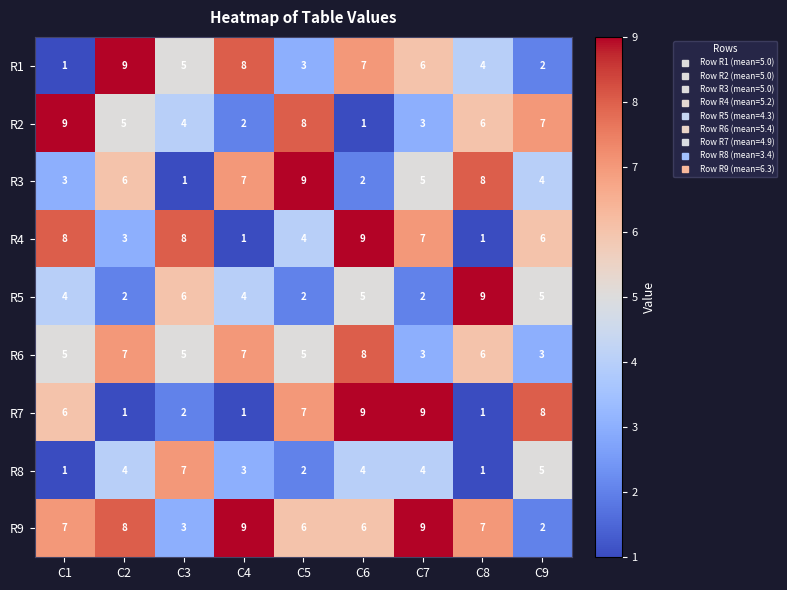

How many distinct data groups are displayed?

9